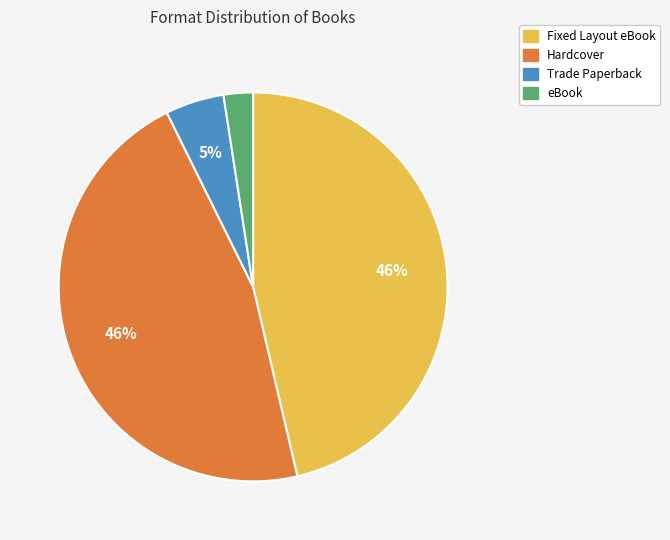

To the nearest percent, what percentage of the pie is Hardcover?

46%